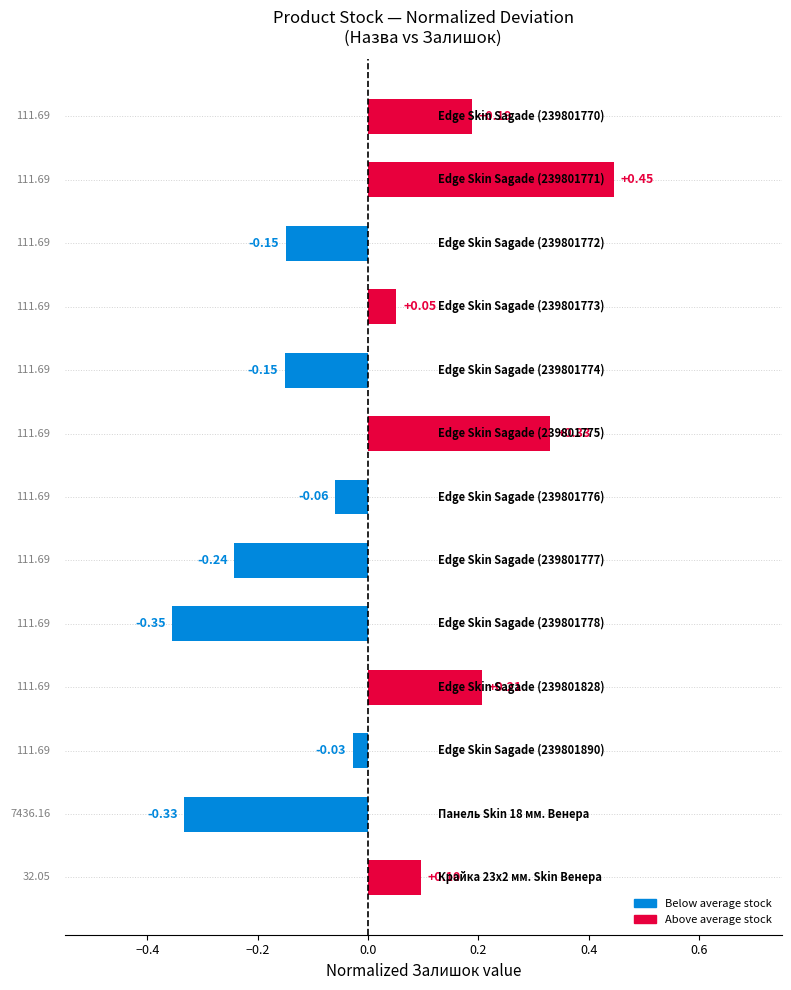

What is the difference between the second highest and second lowest values?

0.7